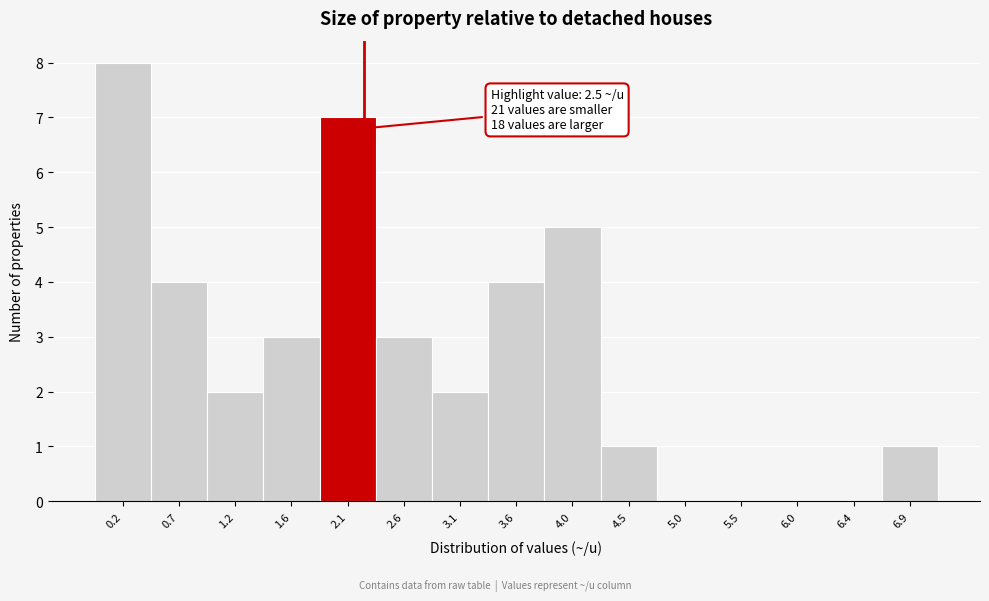

What is the sum of all values?

40